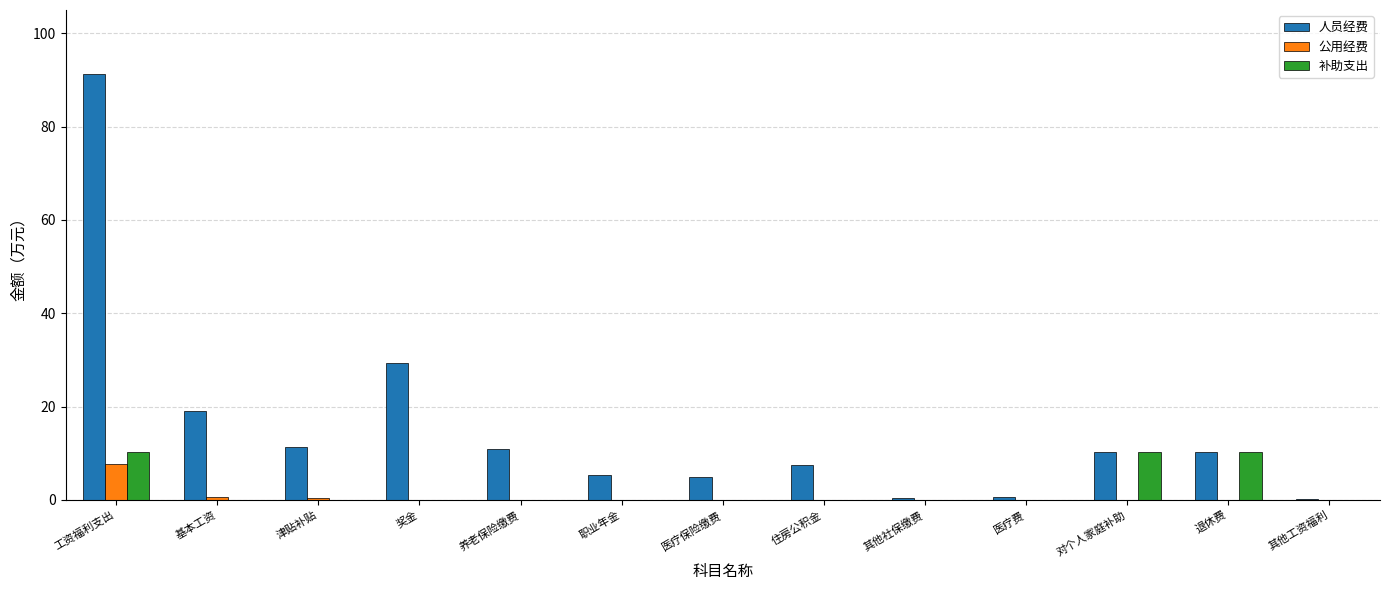

Is the value of 人员经费 at 对个人家庭补助 greater than the value of 补助支出 at 住房公积金?

Yes